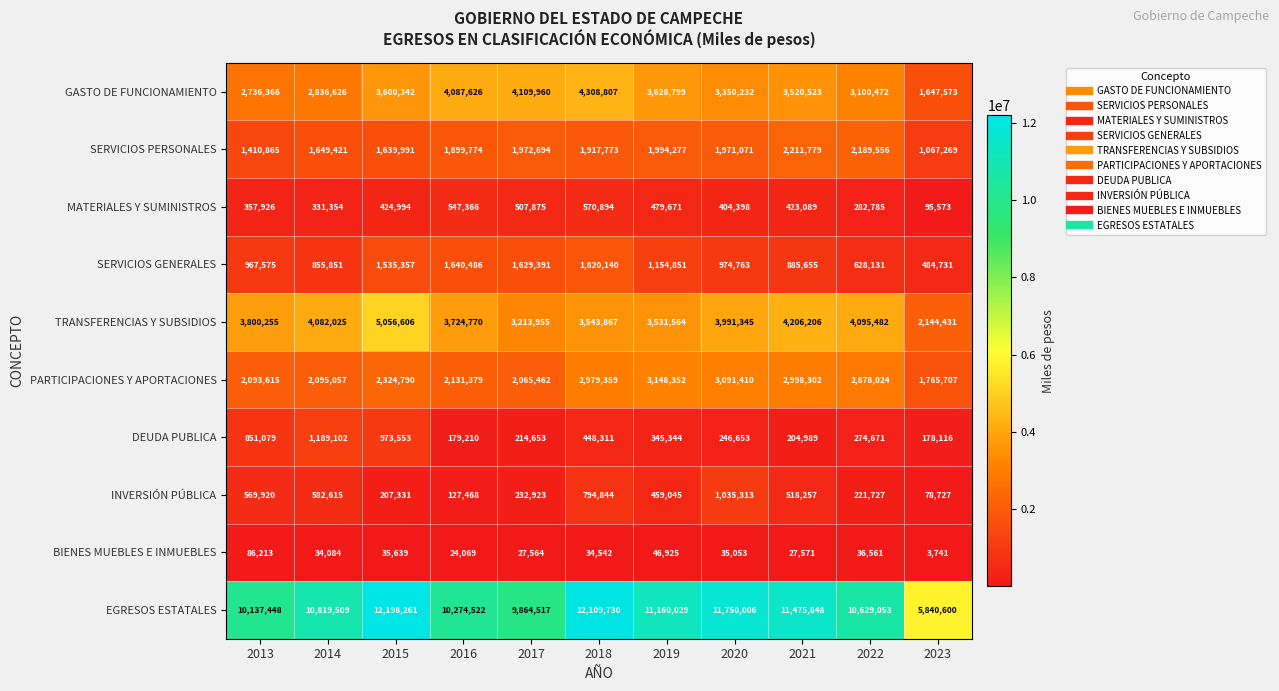

The SERVICIOS GENERALES series shows 1018486 at 2022. True or false?

False